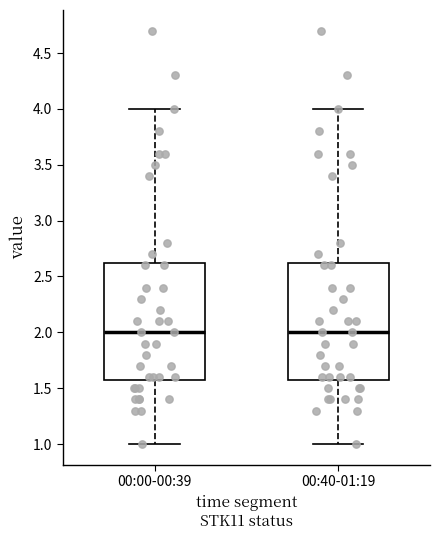

Reading left to right, read every box against the y-axis: the position of its median line, the range the box covers, and the ends of its whiskers. The values are not printed on the chart, so give them approximately, as read against the axis.

00:00-00:39: median 2.00, box 1.60 to 2.65, whiskers 1.00 to 4.00
00:40-01:19: median 2.00, box 1.60 to 2.65, whiskers 1.00 to 4.00